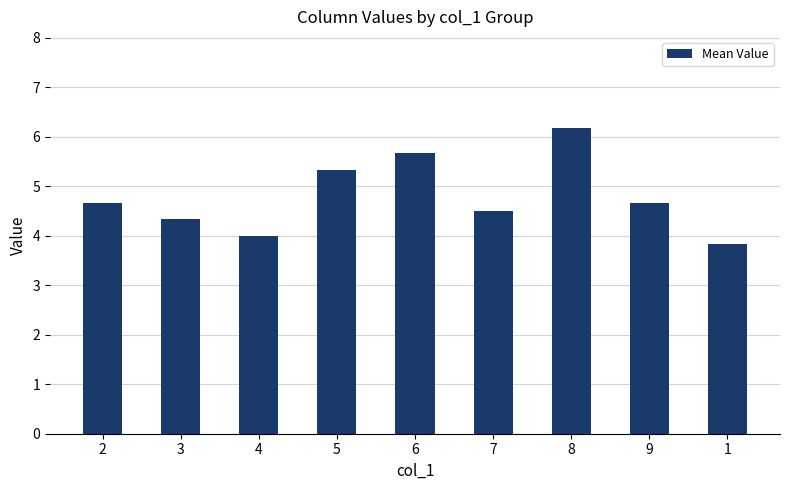

Reading left to right, what are all the values shown in this chart?

2=4.7	3=4.3	4=4.0	5=5.3	6=5.7	7=4.5	8=6.2	9=4.7	1=3.8